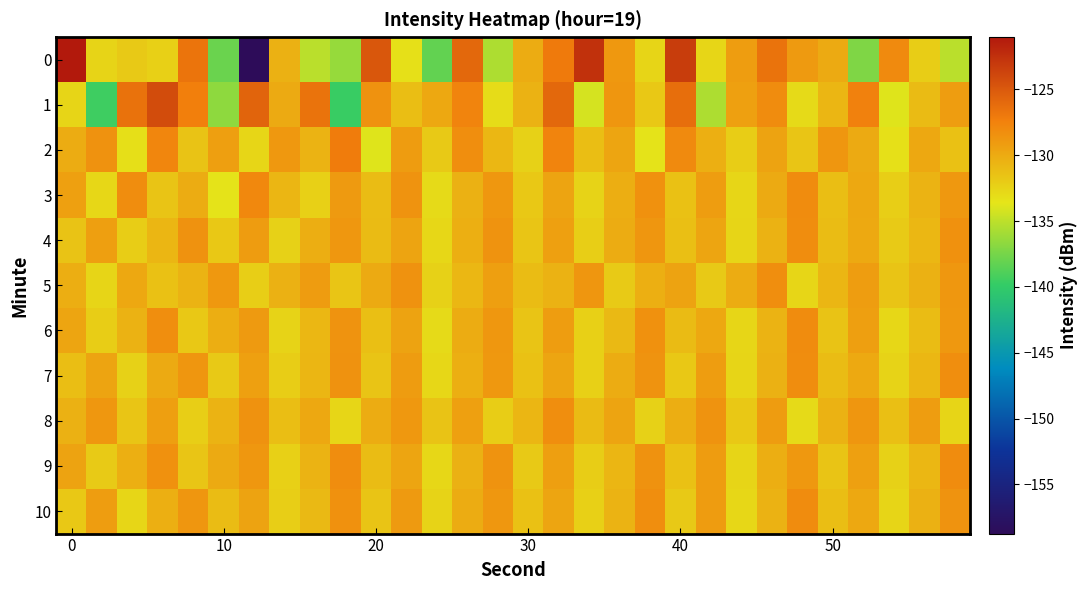

Count the number of data series in this chart.

11